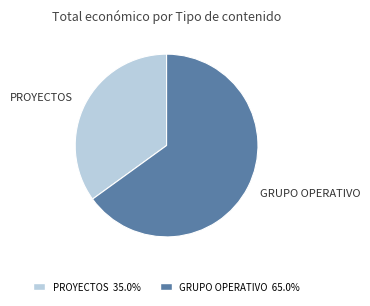

Does any single category account for the majority?

Yes